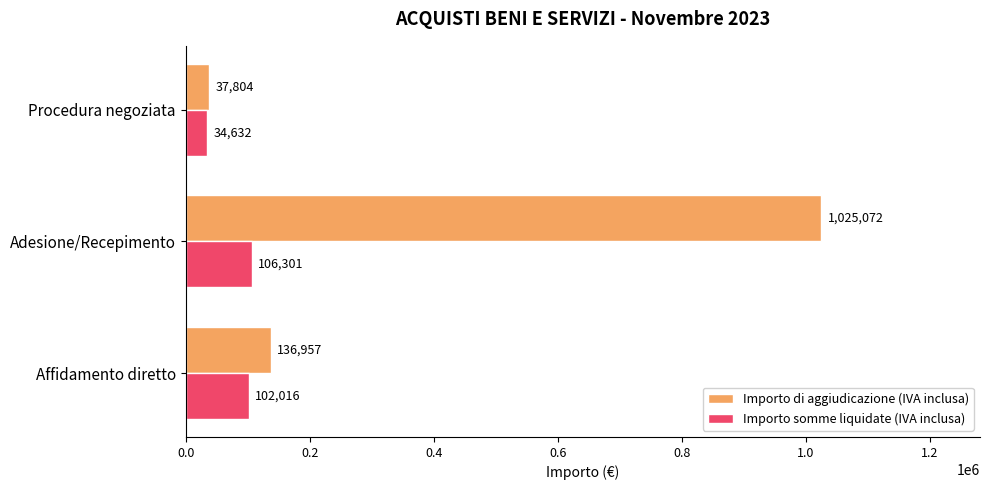

List the series in order of their overall mean, lowest first.

Importo somme liquidate (IVA inclusa), Importo di aggiudicazione (IVA inclusa)